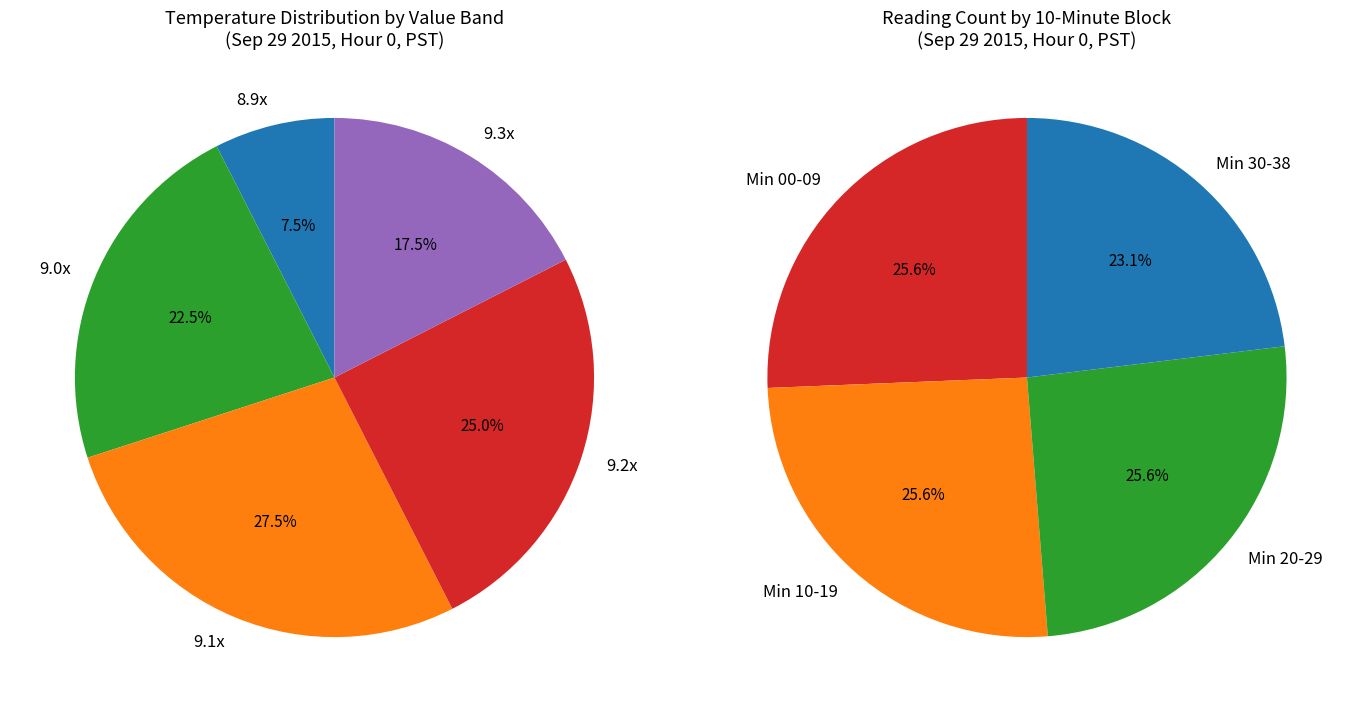

Does 4 represent more than half of the total?

No